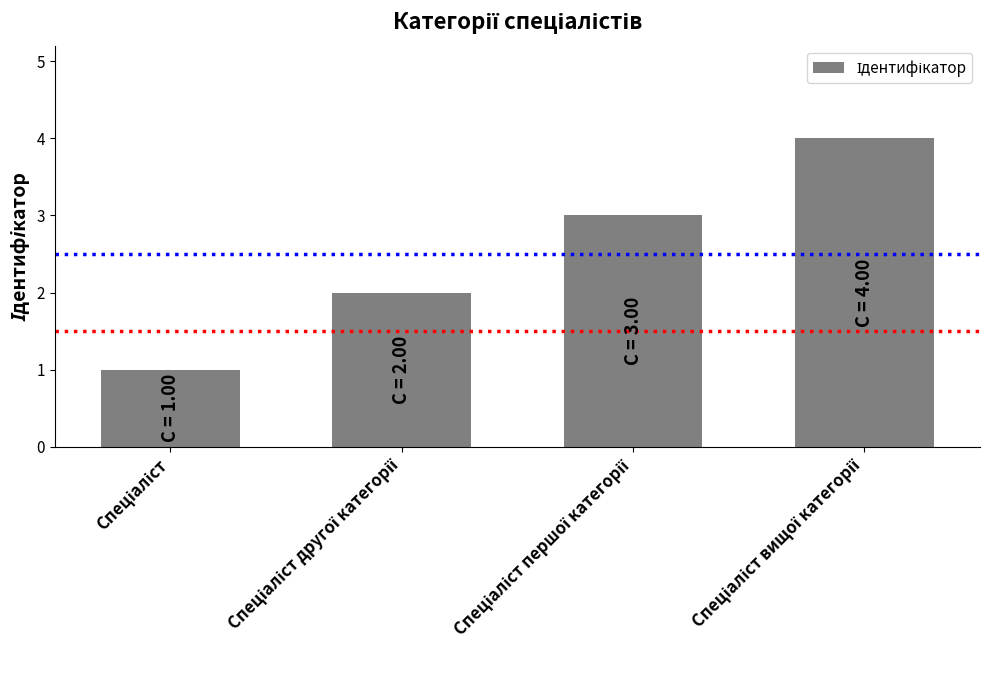

What is the sum of all values?

10